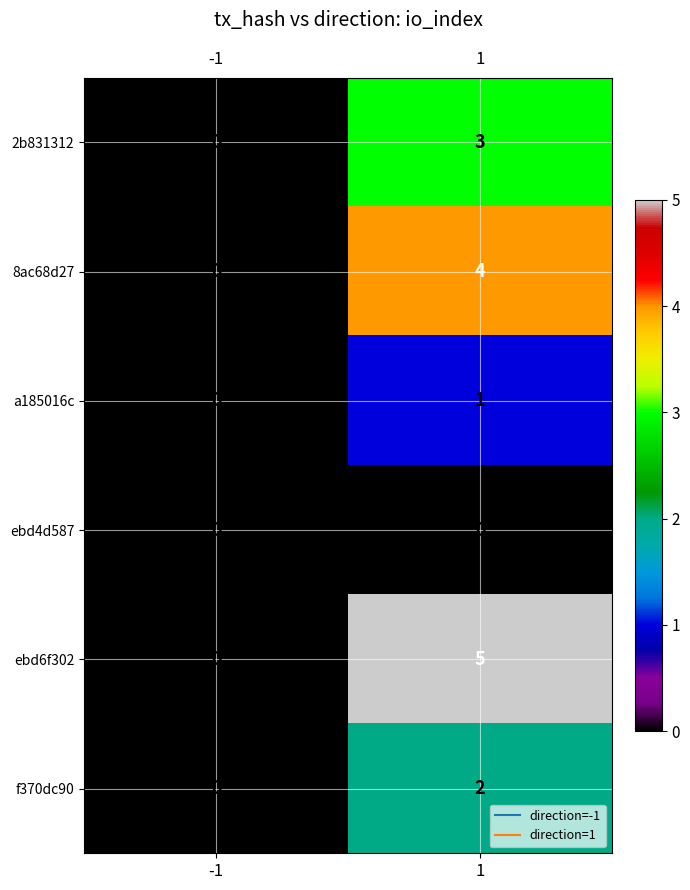

What is the total value across all series at 1?

15